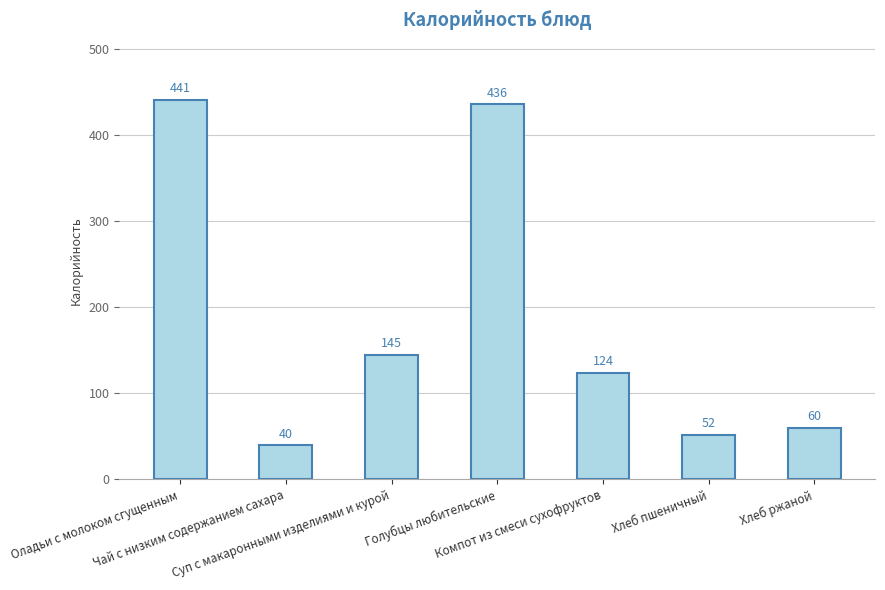

What is the change in value from Оладьи с молоком сгущенным to Хлеб пшеничный?

-389